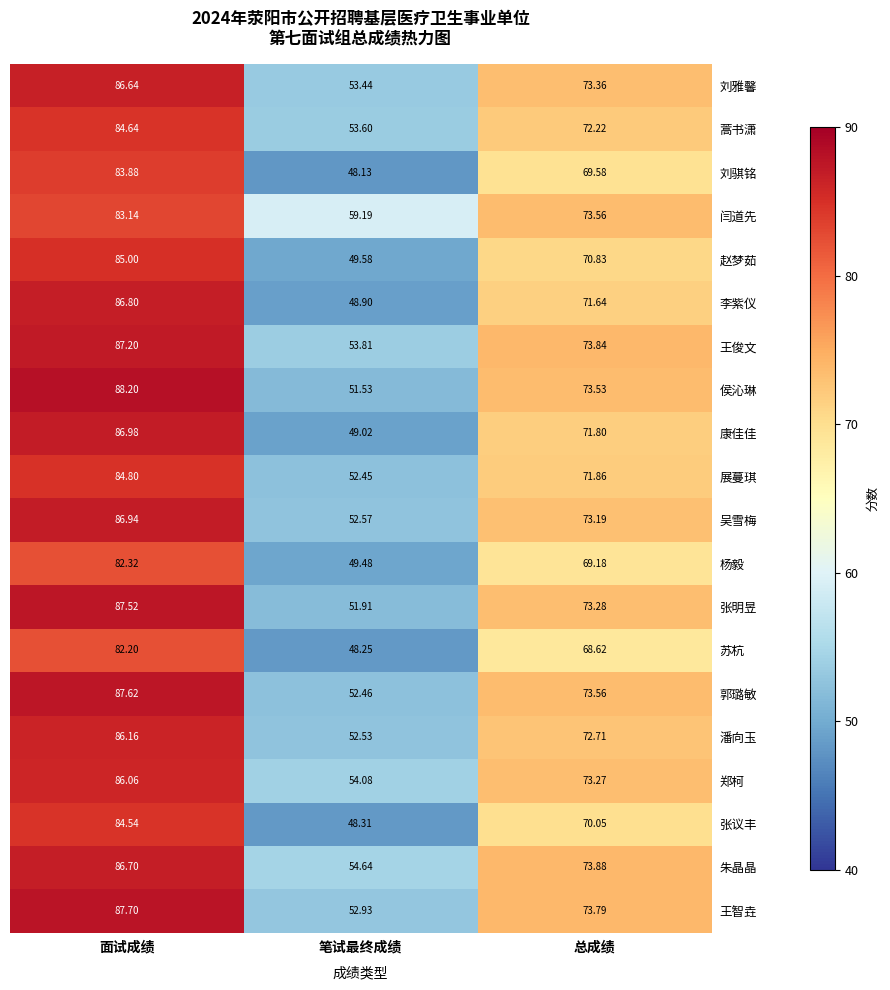

Which series has the largest total across all categories?

闫道先